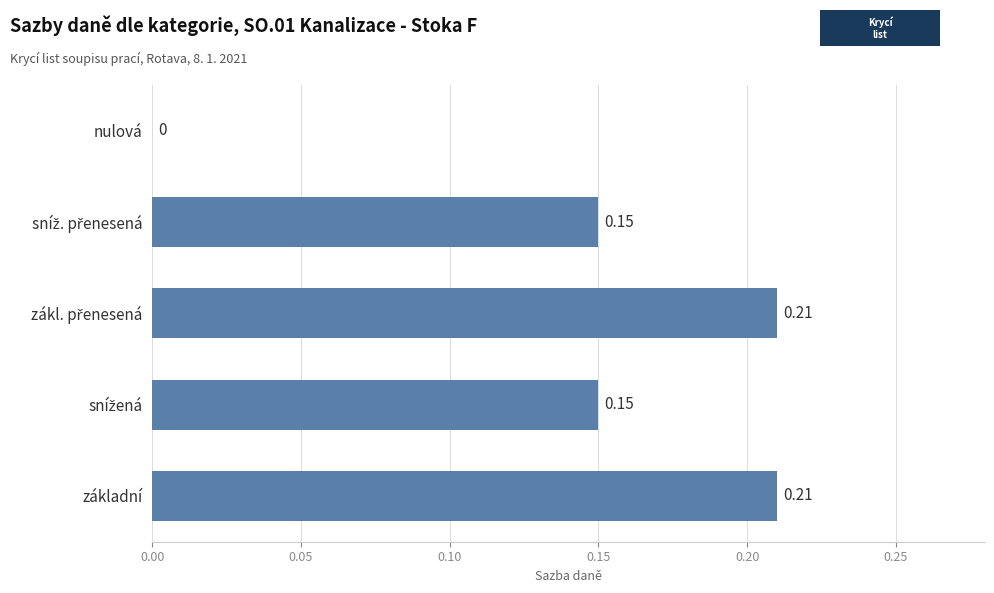

Count the number of data series in this chart.

1